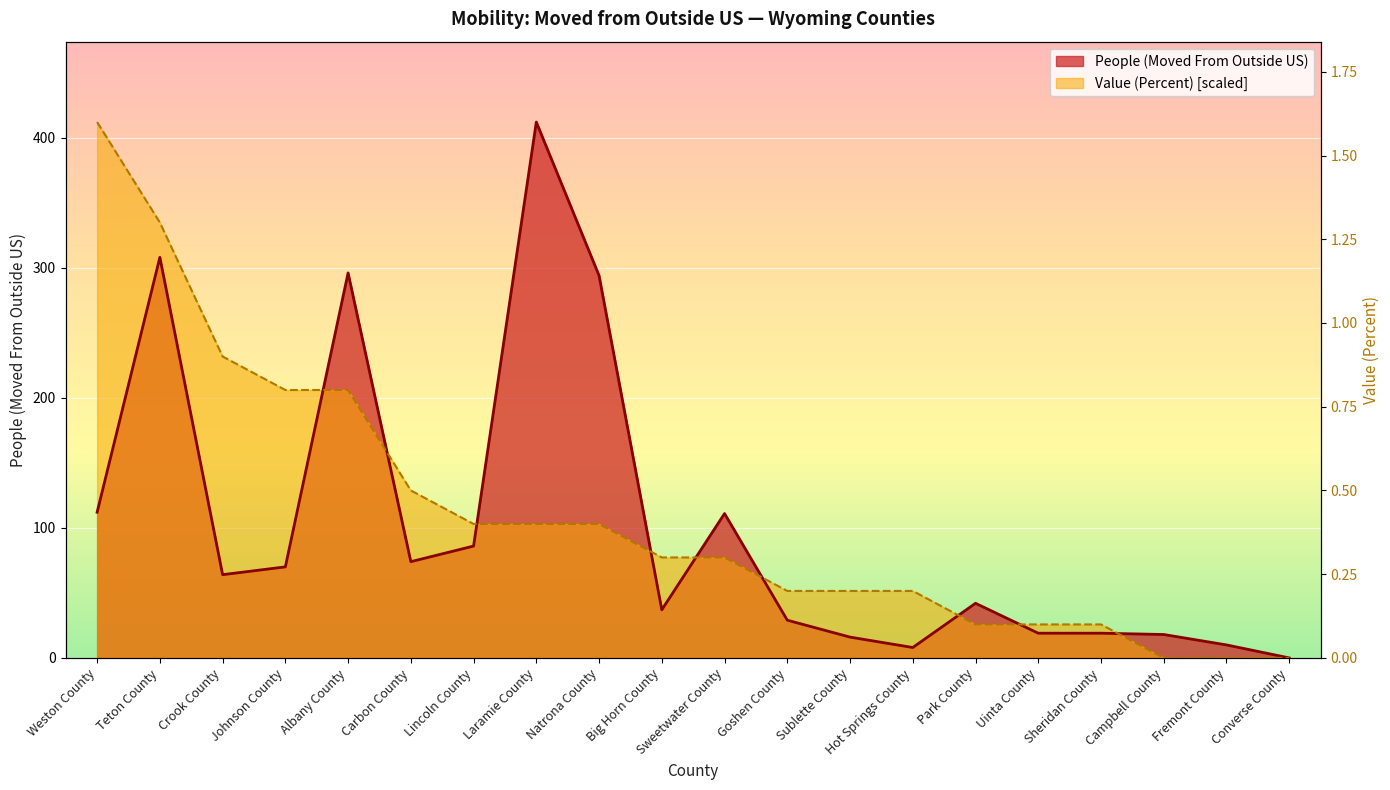

What is the value of the Value (Percent) point at the 2nd from the left?

334.8